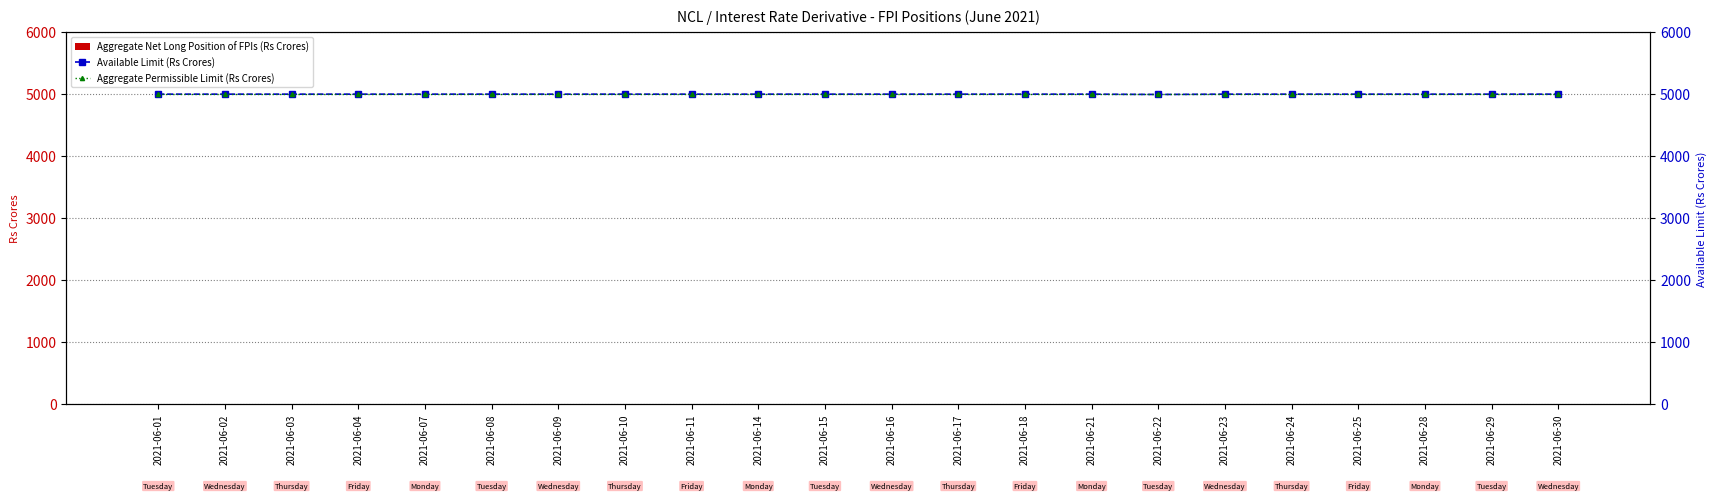

Reading right to left, extract all data points from this chart.

Aggregate Net Long Position of FPIs (Rs Crores): 2021-06-30=0.0	2021-06-29=0.0	2021-06-28=0.0	2021-06-25=0.0	2021-06-24=0.0	2021-06-23=0.0	2021-06-22=5.0	2021-06-21=0.0	2021-06-18=0.0	2021-06-17=0.0	2021-06-16=0.0	2021-06-15=0.0	2021-06-14=0.0	2021-06-11=0.0	2021-06-10=0.0	2021-06-09=0.0	2021-06-08=0.0	2021-06-07=0.0	2021-06-04=0.0	2021-06-03=0.0	2021-06-02=0.0	2021-06-01=0.0
Available Limit (Rs Crores): 2021-06-30=5000.0	2021-06-29=5000.0	2021-06-28=5000.0	2021-06-25=5000.0	2021-06-24=5000.0	2021-06-23=5000.0	2021-06-22=4995.0	2021-06-21=5000.0	2021-06-18=5000.0	2021-06-17=5000.0	2021-06-16=5000.0	2021-06-15=5000.0	2021-06-14=5000.0	2021-06-11=5000.0	2021-06-10=5000.0	2021-06-09=5000.0	2021-06-08=5000.0	2021-06-07=5000.0	2021-06-04=5000.0	2021-06-03=5000.0	2021-06-02=5000.0	2021-06-01=5000.0
Aggregate Permissible Limit (Rs Crores): 2021-06-30=5000.0	2021-06-29=5000.0	2021-06-28=5000.0	2021-06-25=5000.0	2021-06-24=5000.0	2021-06-23=5000.0	2021-06-22=5000.0	2021-06-21=5000.0	2021-06-18=5000.0	2021-06-17=5000.0	2021-06-16=5000.0	2021-06-15=5000.0	2021-06-14=5000.0	2021-06-11=5000.0	2021-06-10=5000.0	2021-06-09=5000.0	2021-06-08=5000.0	2021-06-07=5000.0	2021-06-04=5000.0	2021-06-03=5000.0	2021-06-02=5000.0	2021-06-01=5000.0